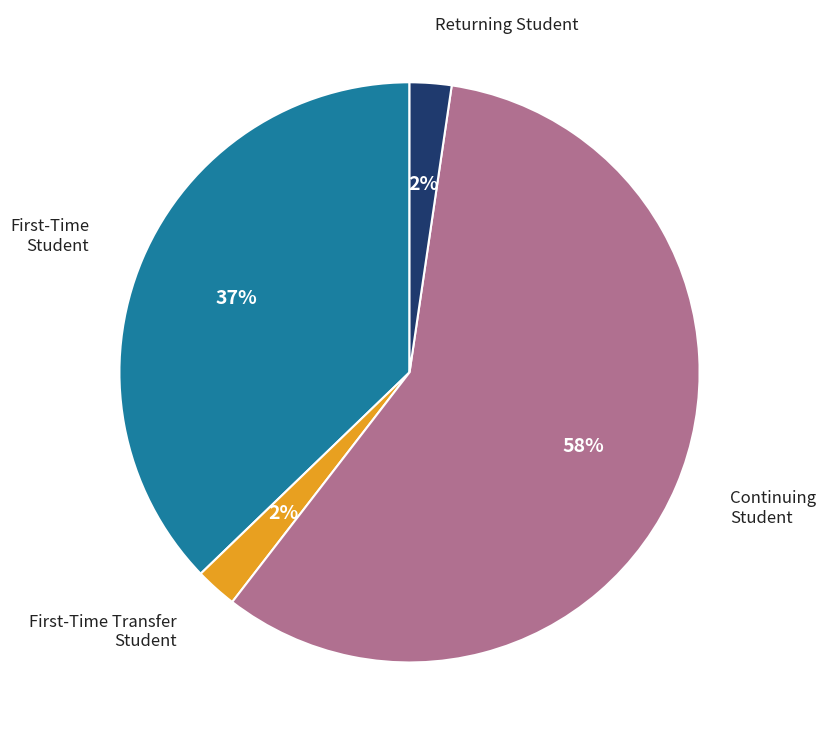

Is it true that Returning Student is 2% of the pie?

True